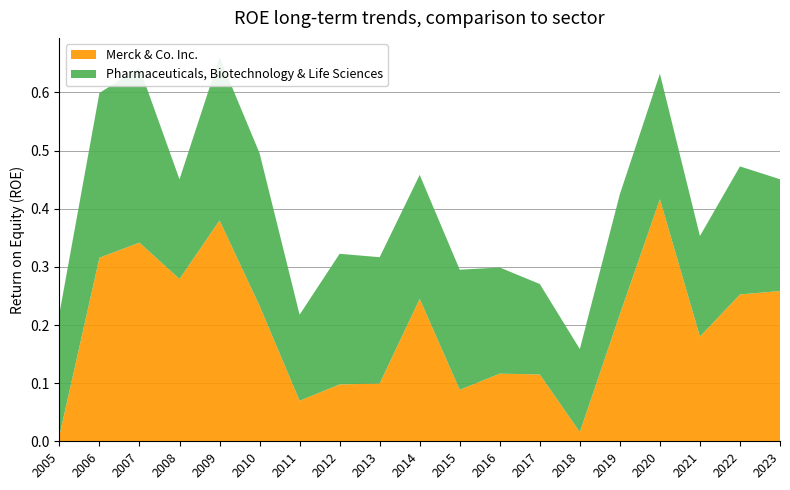

Reading left to right, list all the values displayed in this chart.

Merck & Co. Inc.: 2005=0.0	2006=0.3	2007=0.3	2008=0.3	2009=0.4	2010=0.2	2011=0.1	2012=0.1	2013=0.1	2014=0.2	2015=0.1	2016=0.1	2017=0.1	2018=0.0	2019=0.2	2020=0.4	2021=0.2	2022=0.3	2023=0.3
Pharmaceuticals, Biotechnology & Life Sciences: 2005=0.2	2006=0.3	2007=0.3	2008=0.2	2009=0.3	2010=0.3	2011=0.1	2012=0.2	2013=0.2	2014=0.2	2015=0.2	2016=0.2	2017=0.2	2018=0.1	2019=0.2	2020=0.2	2021=0.2	2022=0.2	2023=0.2